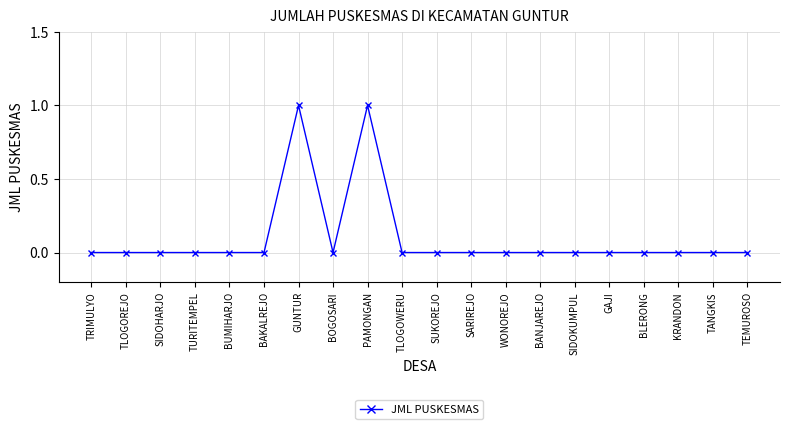

The value at TANGKIS is 0. True or false?

True